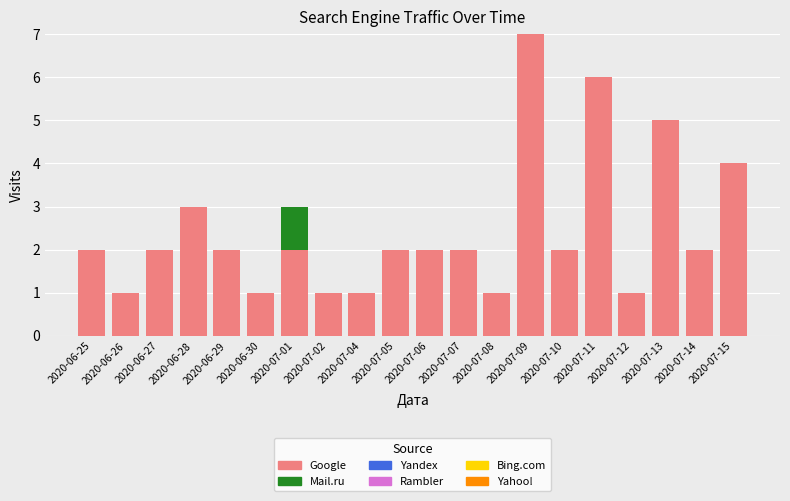

What is the highest value of the Google series?

7